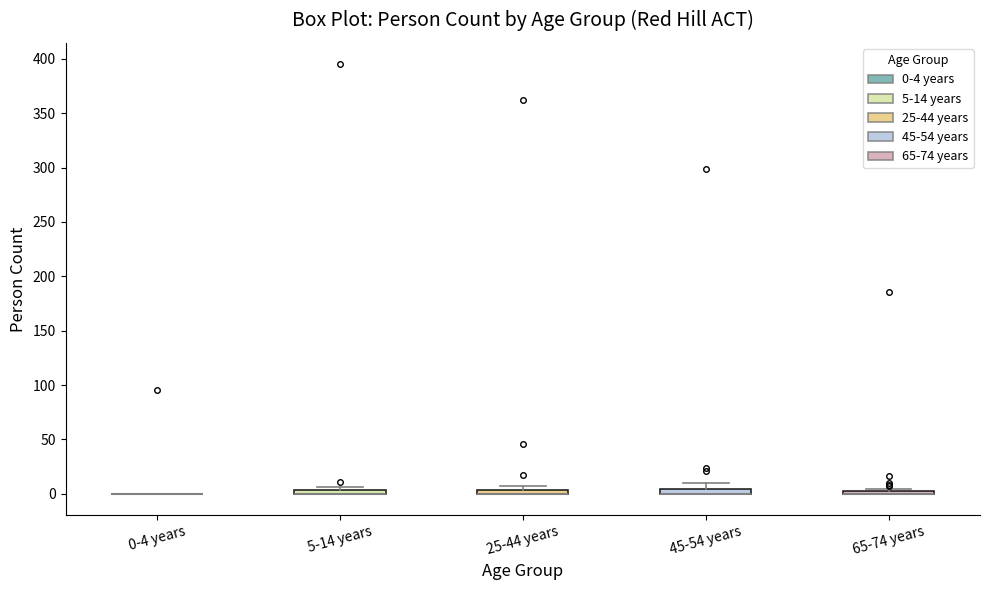

Where is the lower edge of the box for 45-54 years on the y-axis? The values are not printed on the chart, so give them approximately, as read against the axis.

0